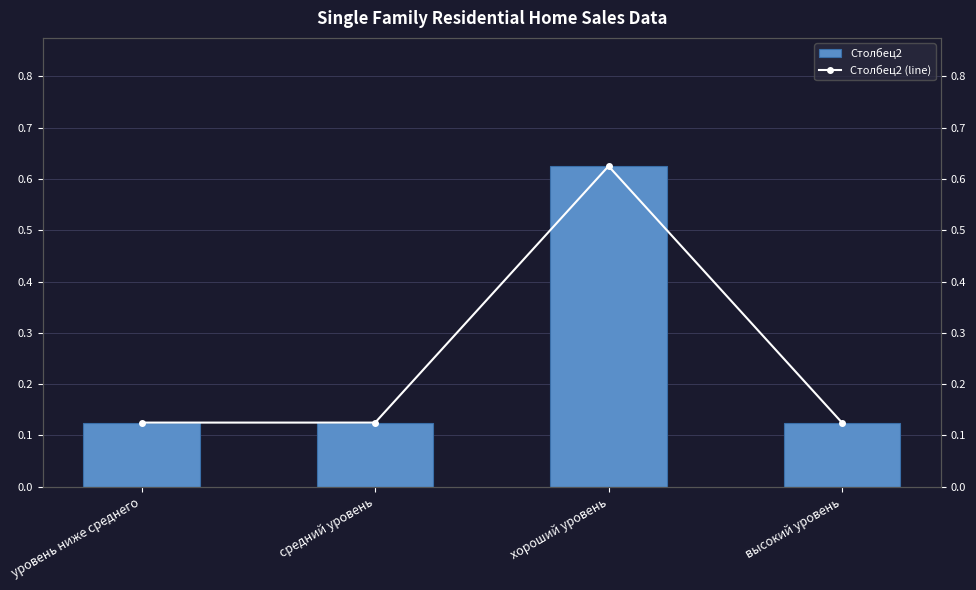

Is it true that Столбец2 equals 0.1 at уровень ниже среднего?

True